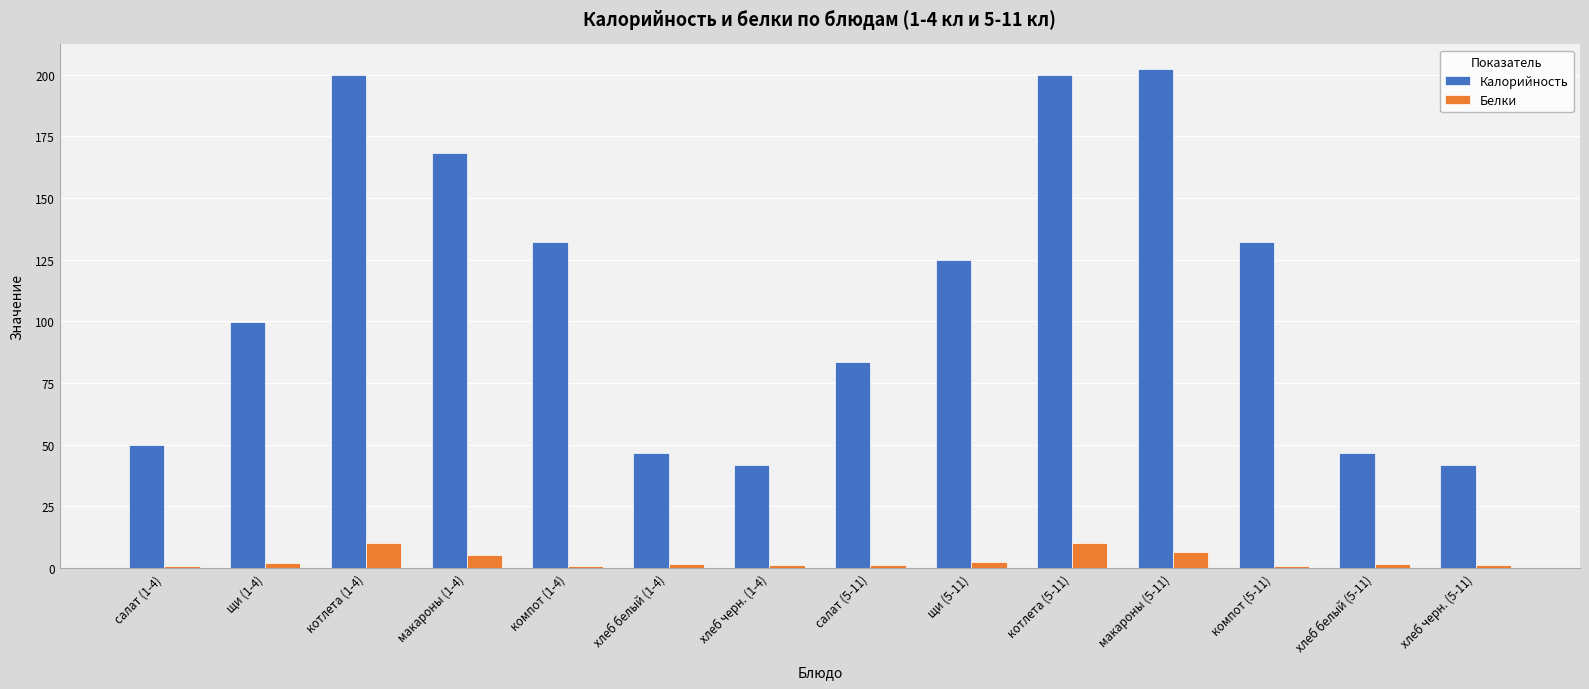

What is the maximum value for Калорийность?

202.1